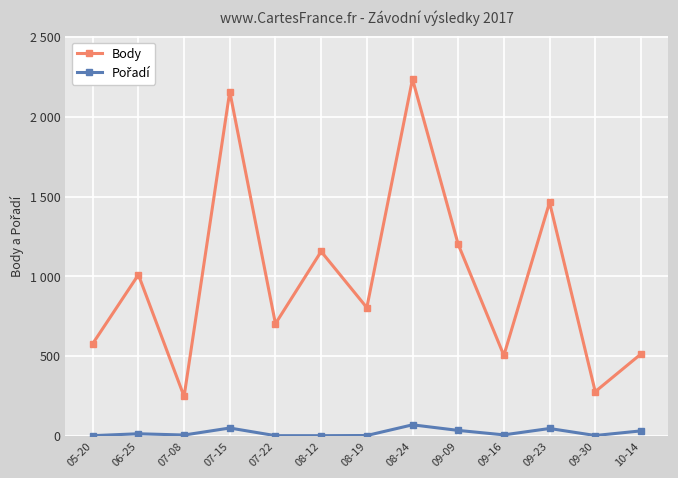

At which category does the chart reach its peak across all series?

08-24